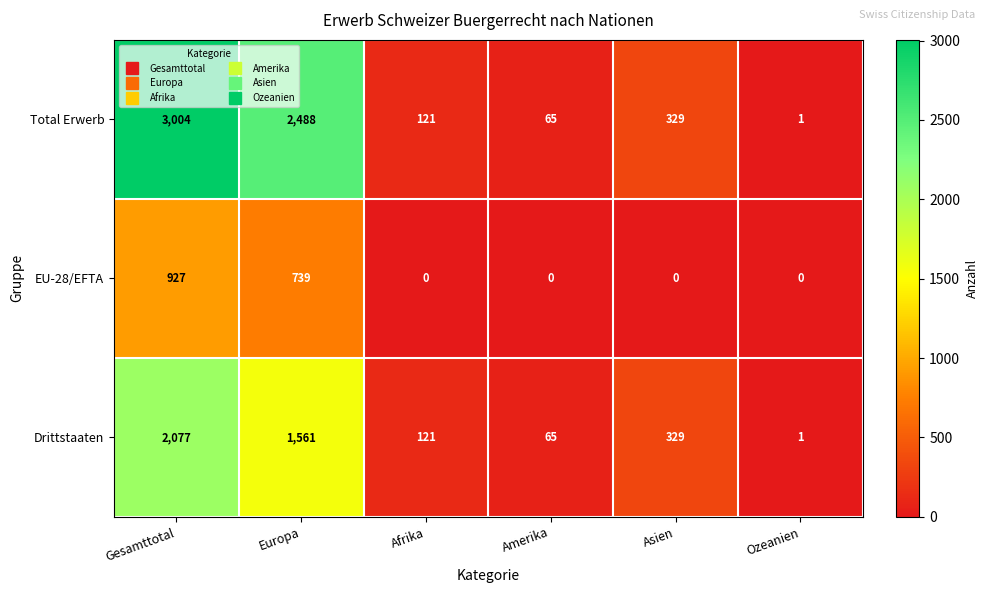

List the labels in order of Drittstaaten value, smallest first.

Ozeanien, Amerika, Afrika, Asien, Europa, Gesamttotal